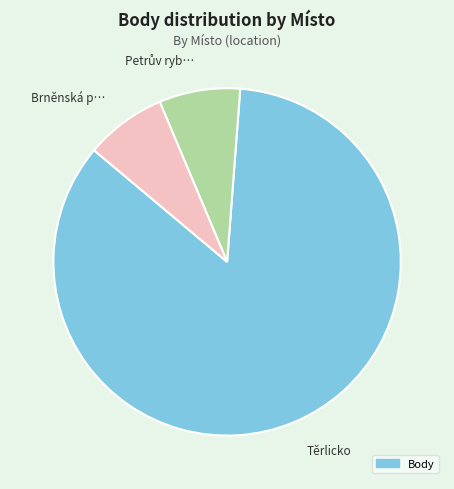

The Brněnská p… slice represents 8% of the pie. True or false?

True